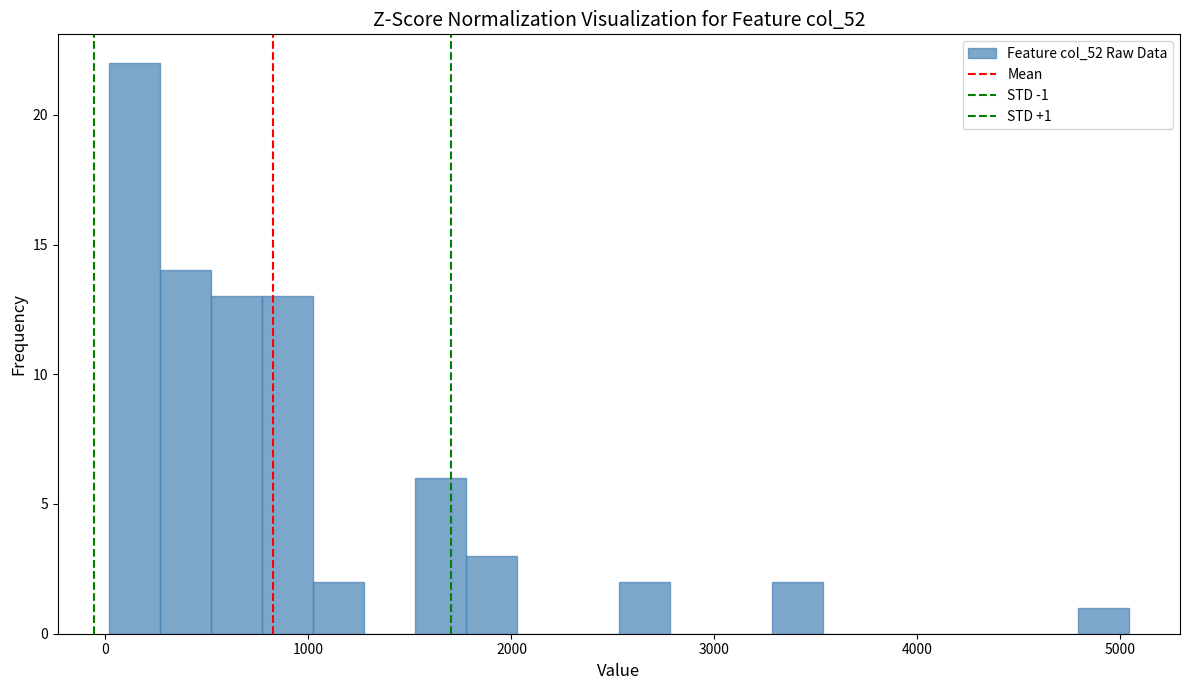

Around what value on the x-axis is the tallest bar? Give the approximate position of its centre, as read against the axis.

100